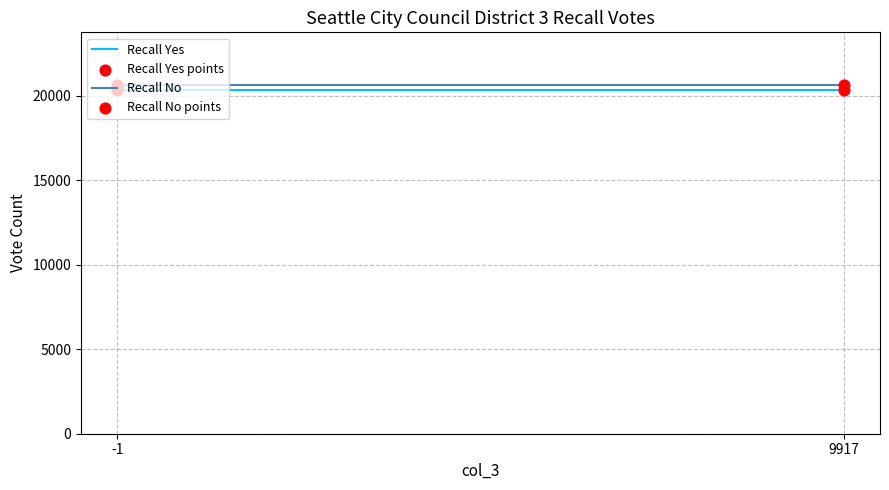

What are all the series names shown in the legend?

Recall Yes, Recall No, Recall Yes points, Recall No points